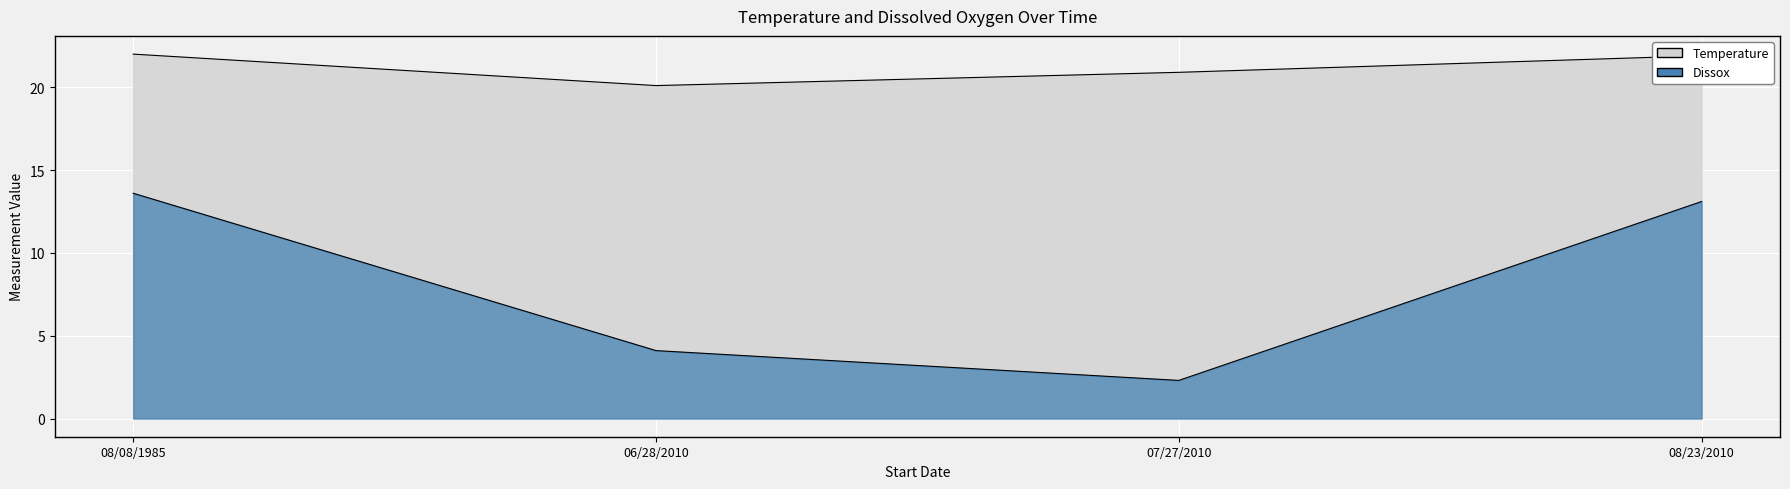

What is the sum of all Temperature values?

84.9